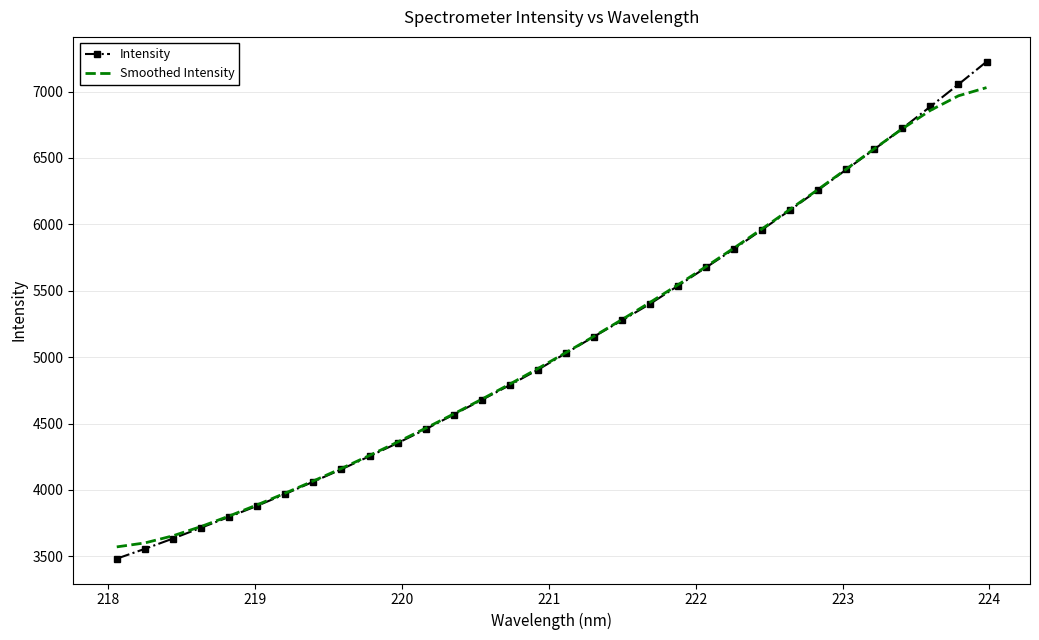

Which series has the widest spread of values?

Intensity